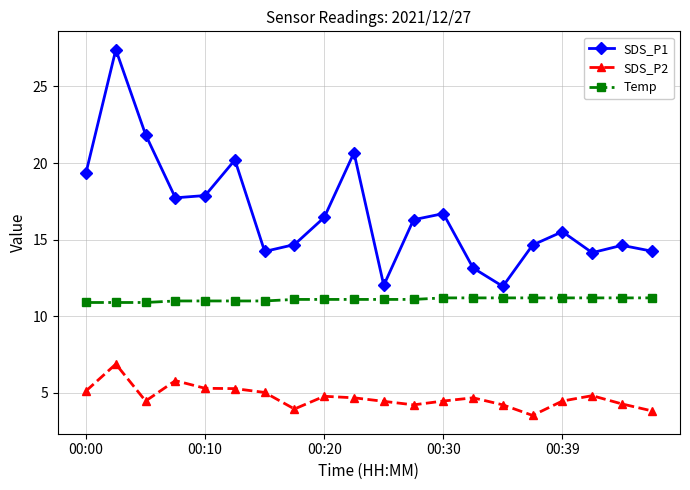

What is the value of the Temp point at the 18th from the left?

11.2